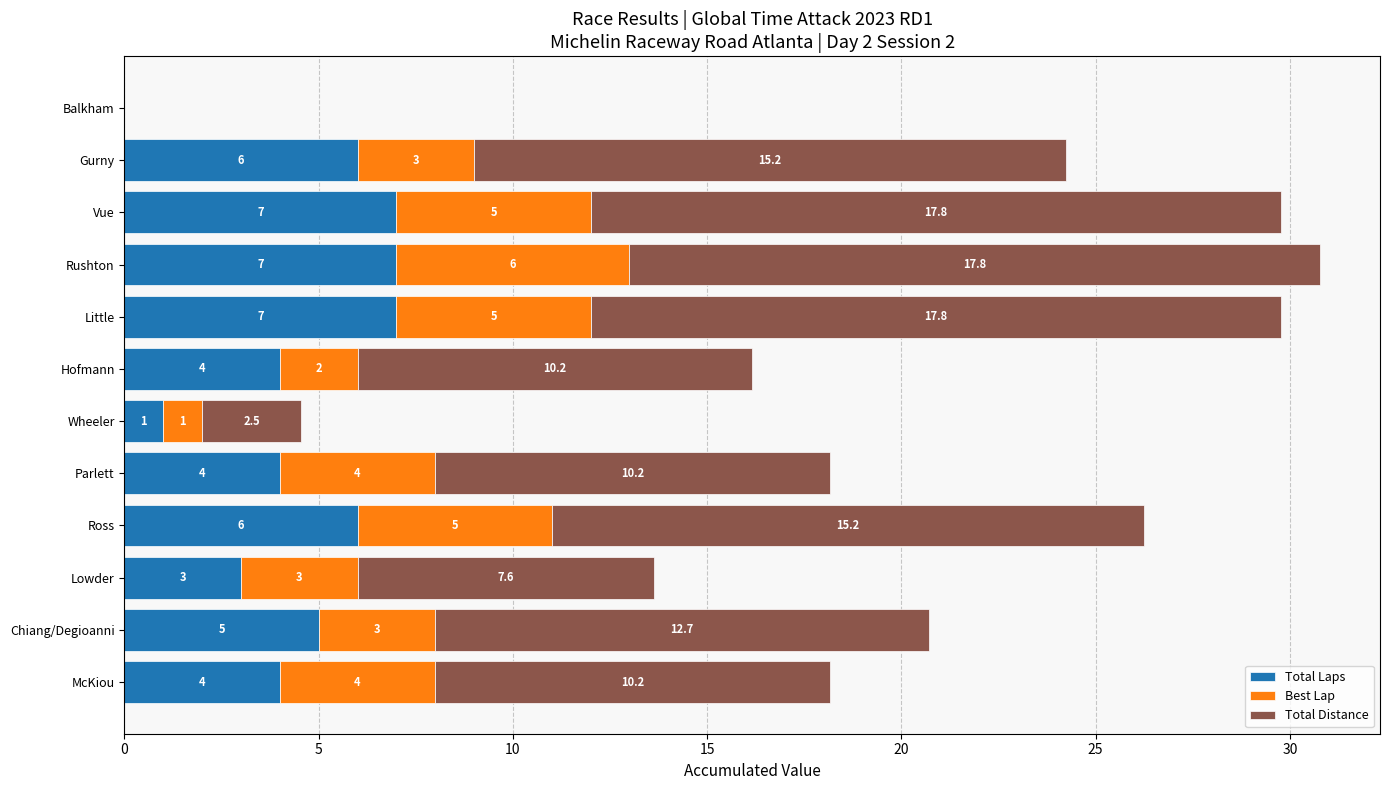

True or false: Total Laps has a value of 9.1 at Little.

False